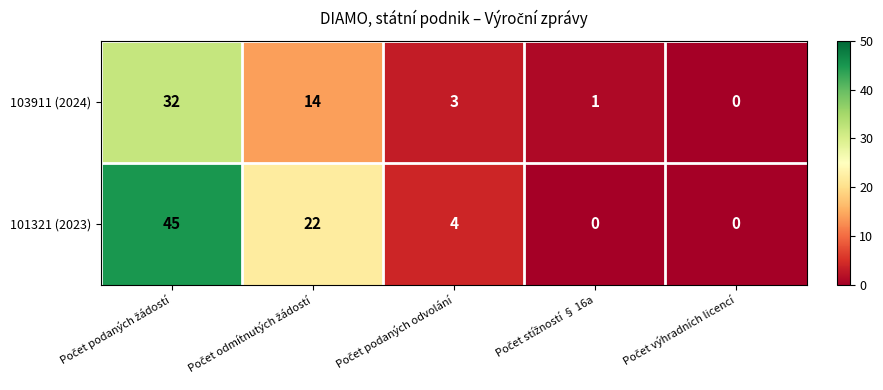

List the series in order of their peak value, highest first.

101321 (2023), 103911 (2024)